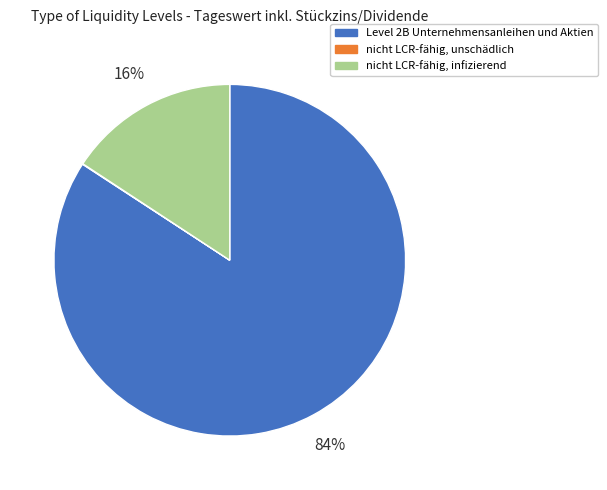

Combined, do Level 2B Unternehmensanleihen und Aktien and nicht LCR-fähig, infizierend account for over 50%?

Yes